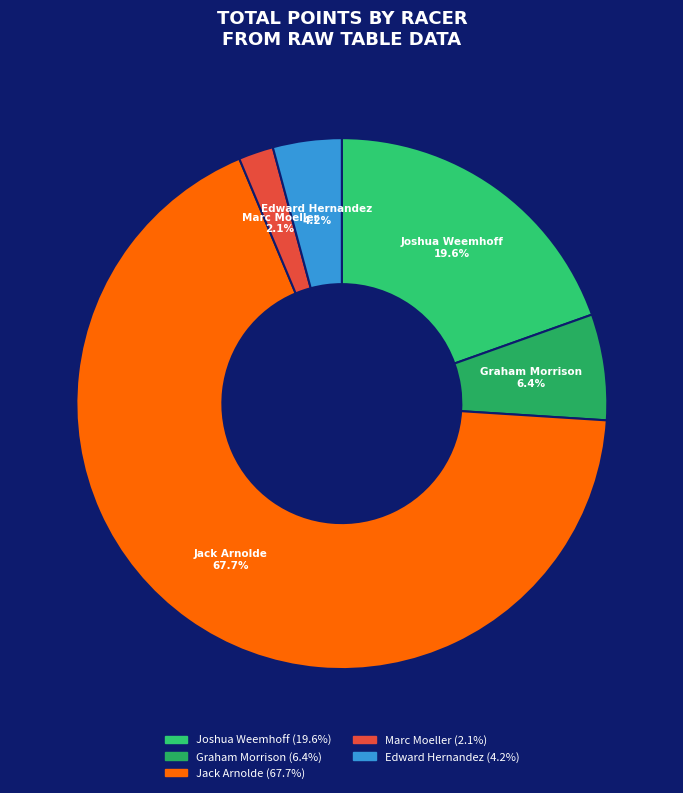

Rank the categories by value from highest to lowest.

Jack Arnolde, Joshua Weemhoff, Graham Morrison, Edward Hernandez, Marc Moeller